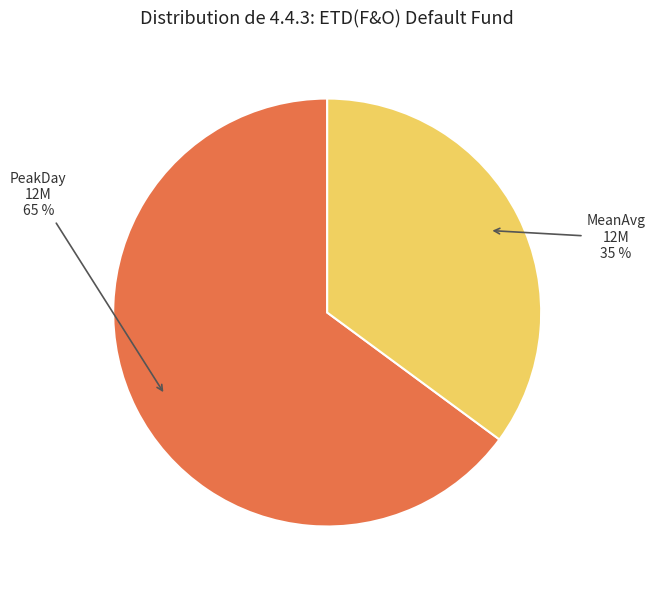

To the nearest percent, what is the difference between the largest and smallest slice percentages?

30%